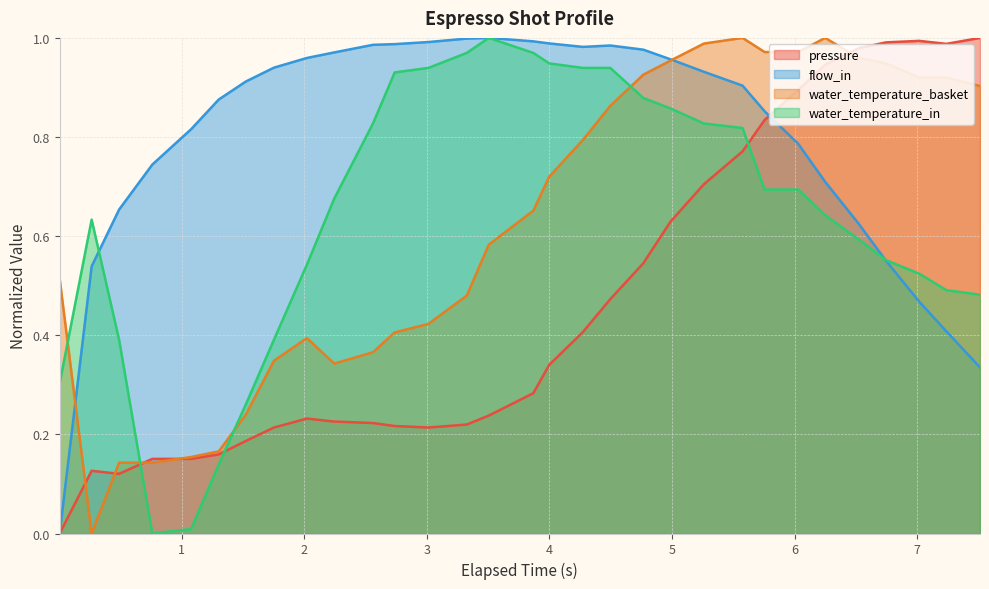

What is the difference between the highest and lowest values at 6.029?

0.3